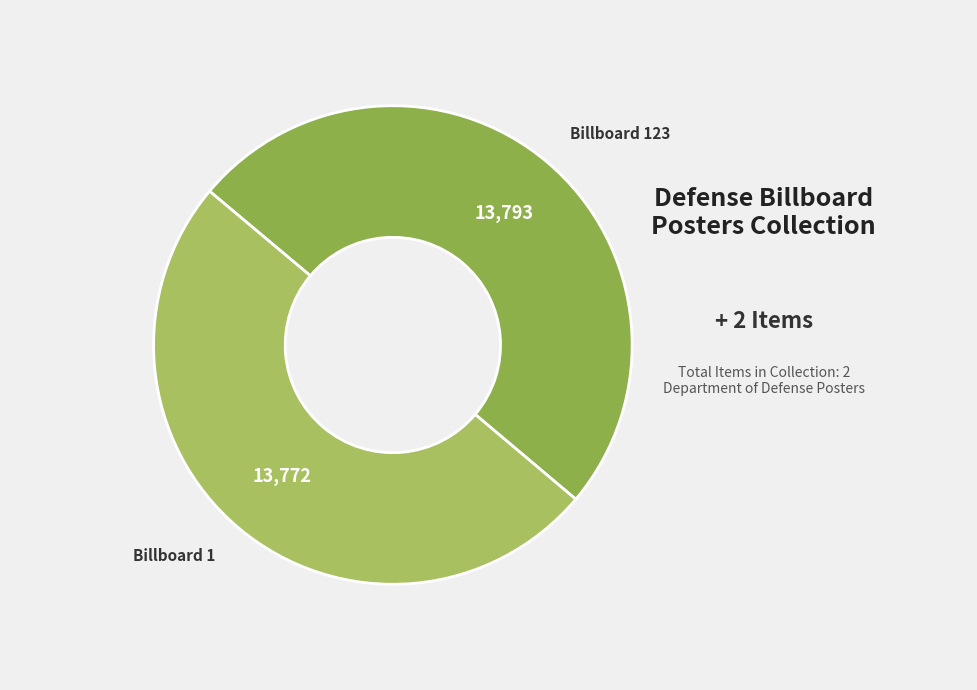

What is the largest slice in the pie chart?

Defense_Billboard_123